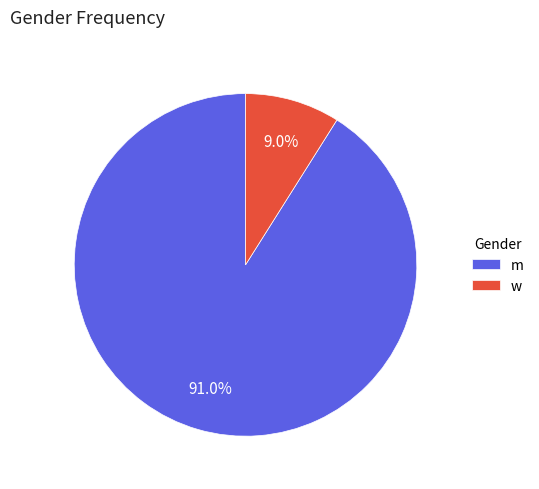

What is the ratio of the value at w to the value at m?

0.1